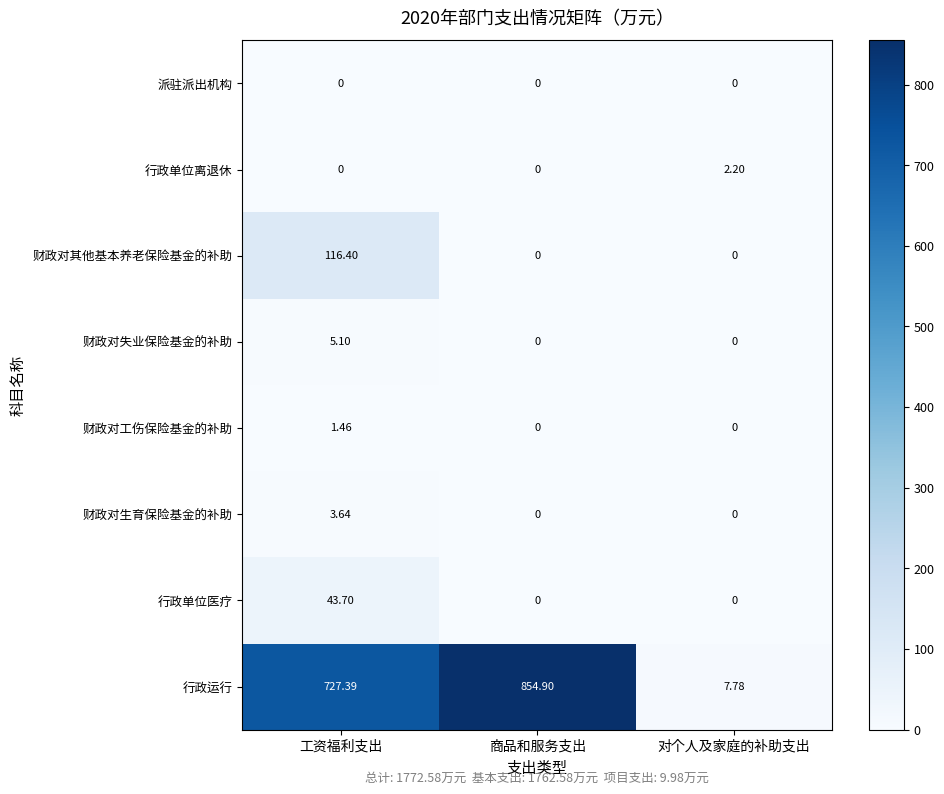

Which series has the largest total across all categories?

行政运行